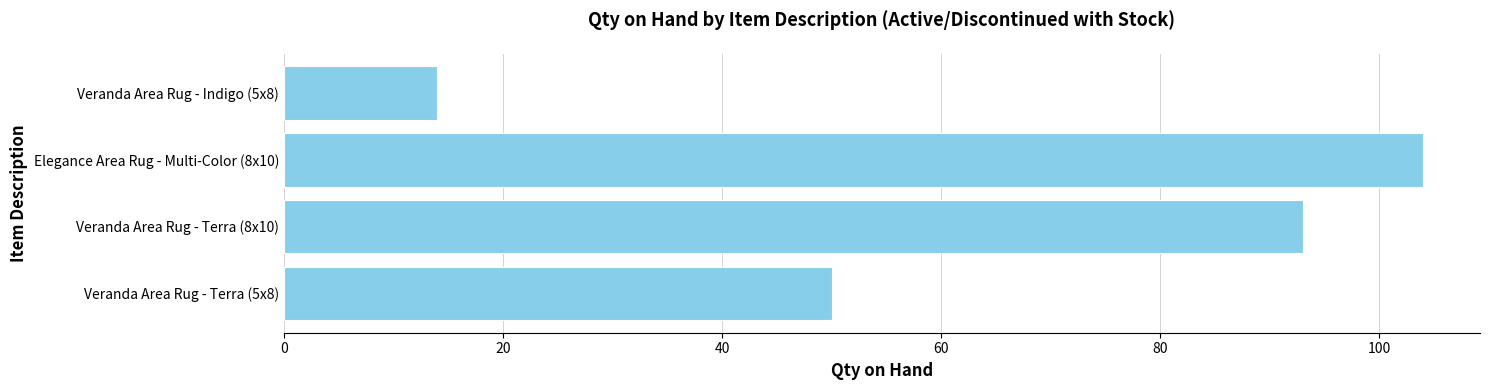

List the labels in order of value, largest first.

Elegance Area Rug - Multi-Color (8x10), Veranda Area Rug - Terra (8x10), Veranda Area Rug - Terra (5x8), Veranda Area Rug - Indigo (5x8)